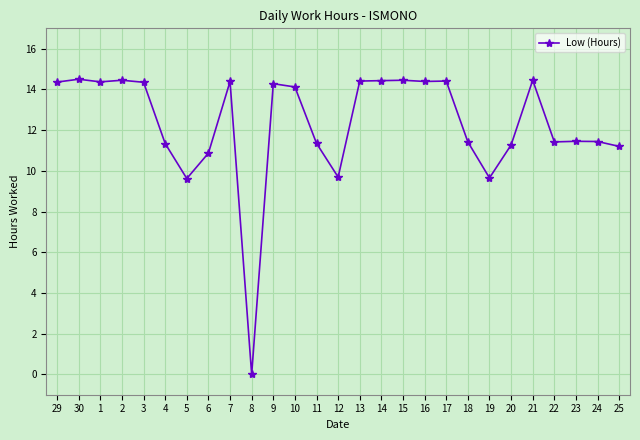

Approximately how many times larger is the value at 21 compared to 1?

1.0